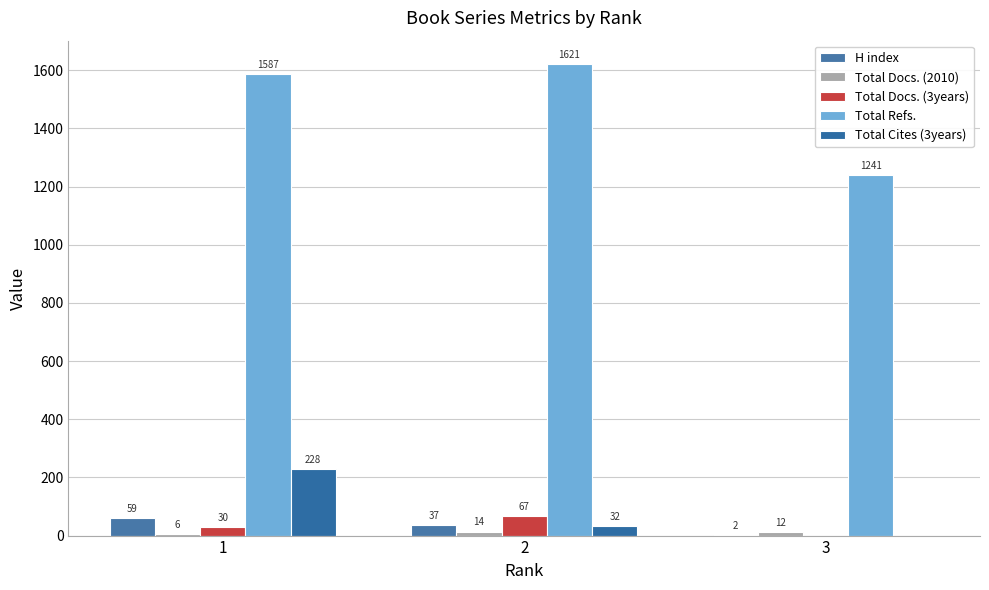

Are the bars horizontal?

No